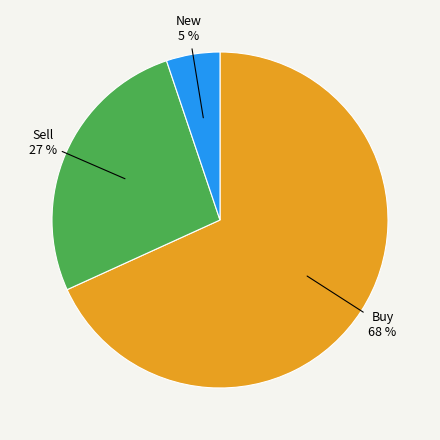

Is there any slice that represents more than half of the pie?

Yes